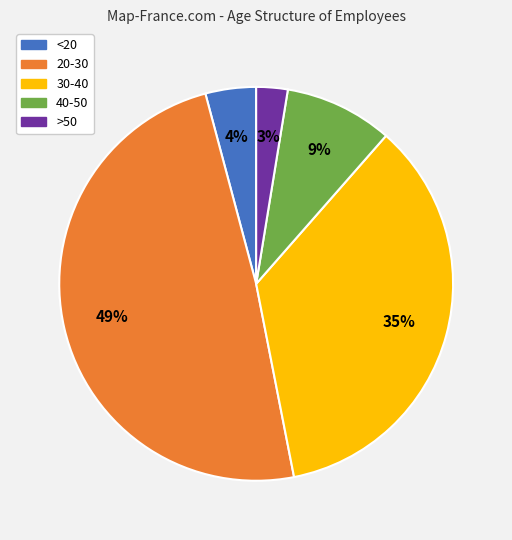

Which category has the biggest portion of the pie?

20-30